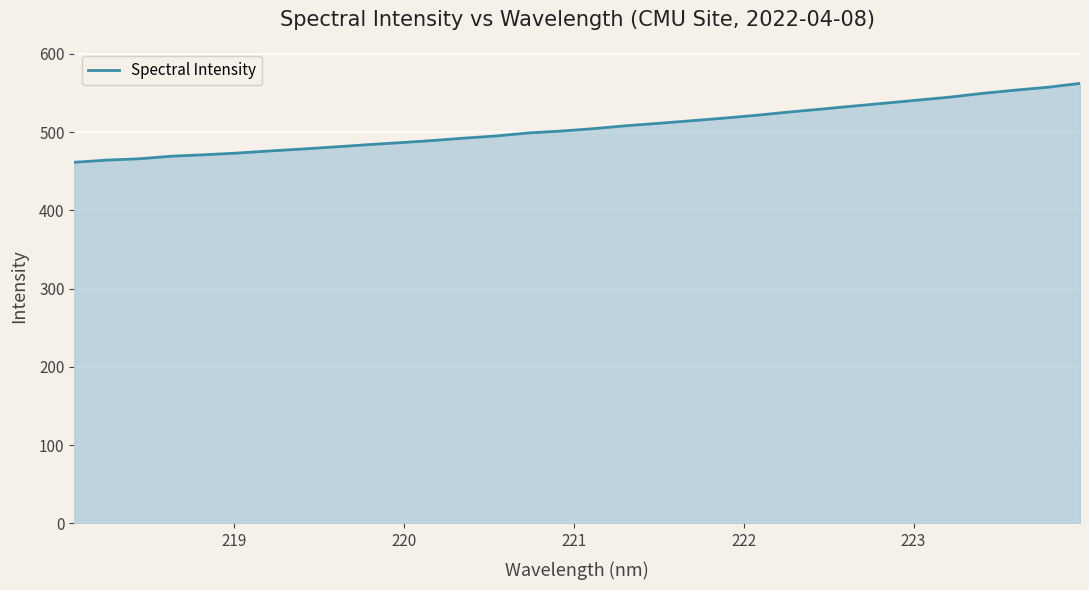

Count the number of categories in the chart.

32